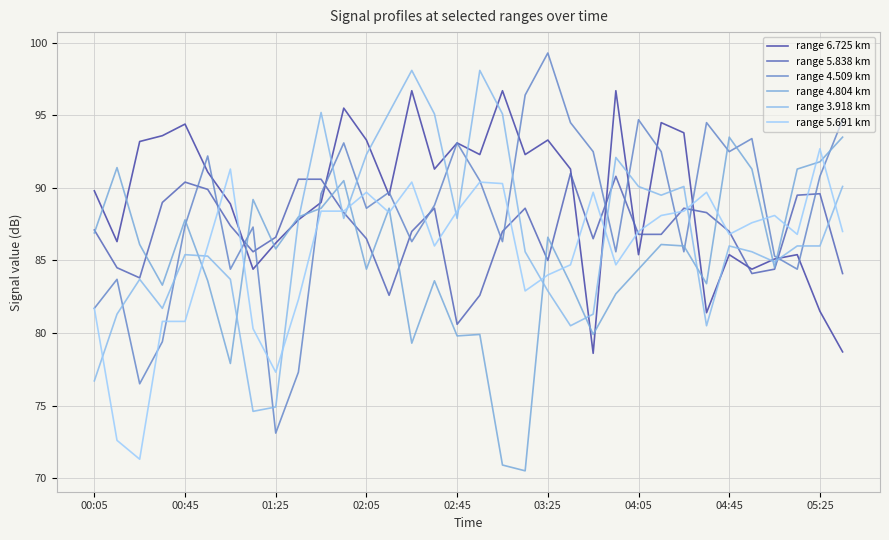

Does the chart display data point markers on the line(s)?

No